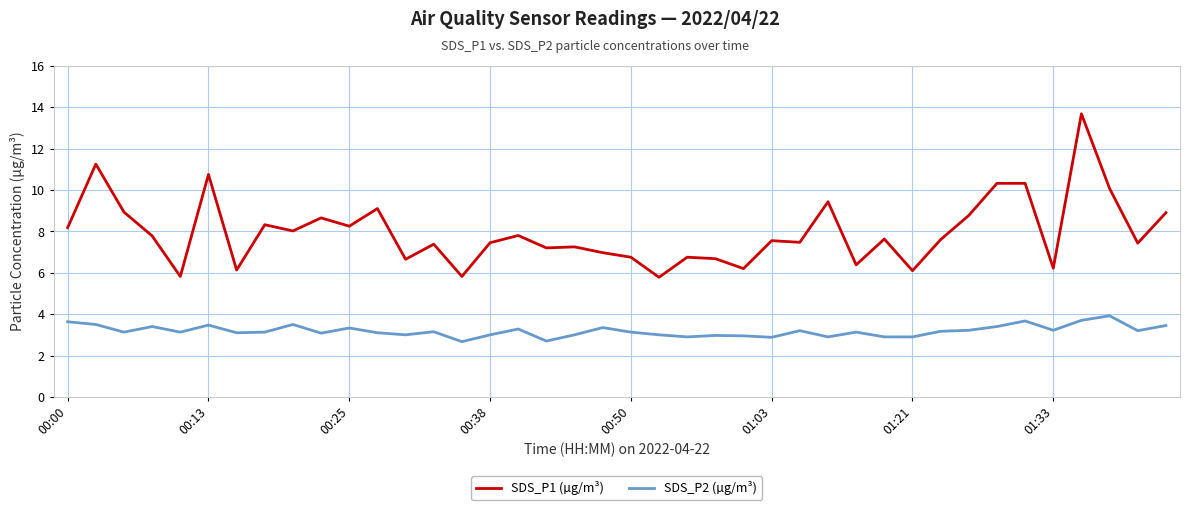

What is the average value of the SDS_P2 (µg/m³) series?

3.2